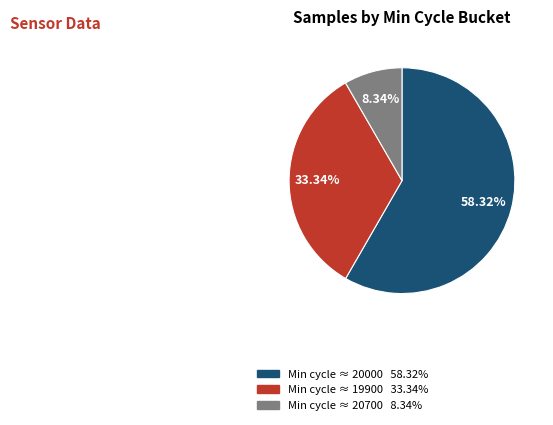

Does any single category account for the majority?

Yes